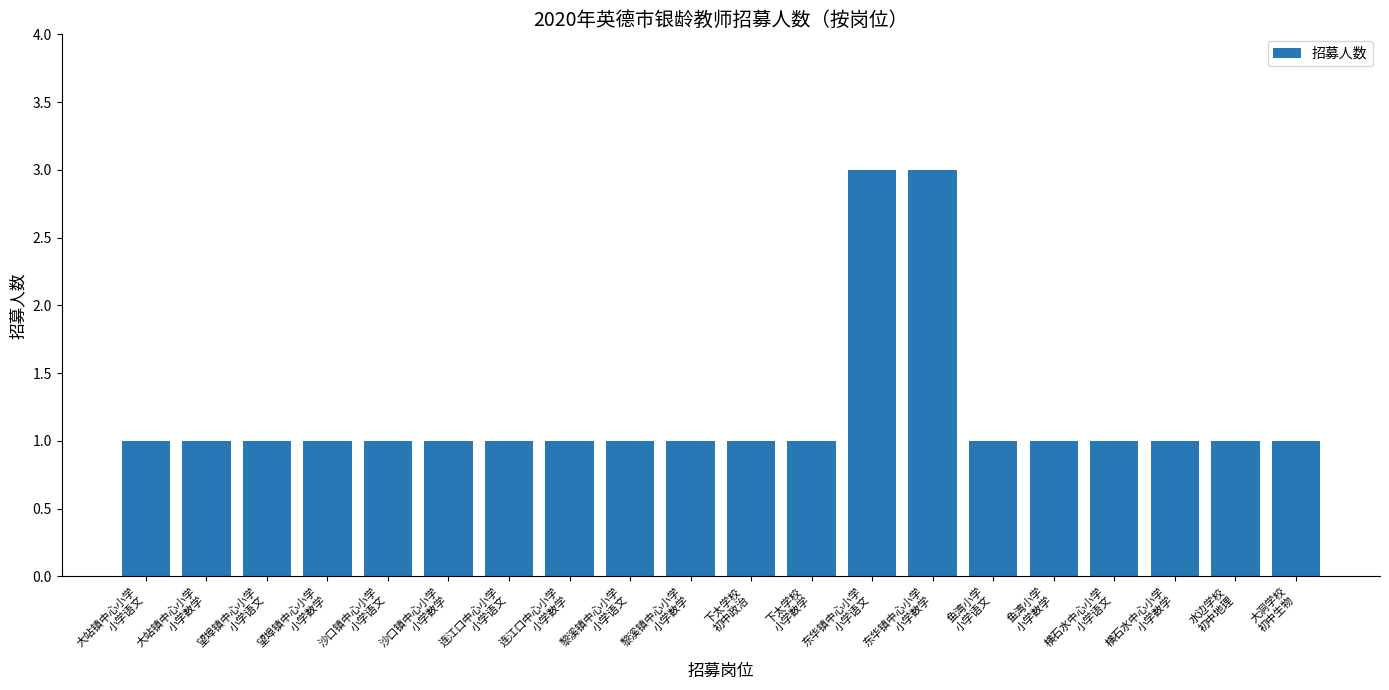

What is the greatest value displayed?

3